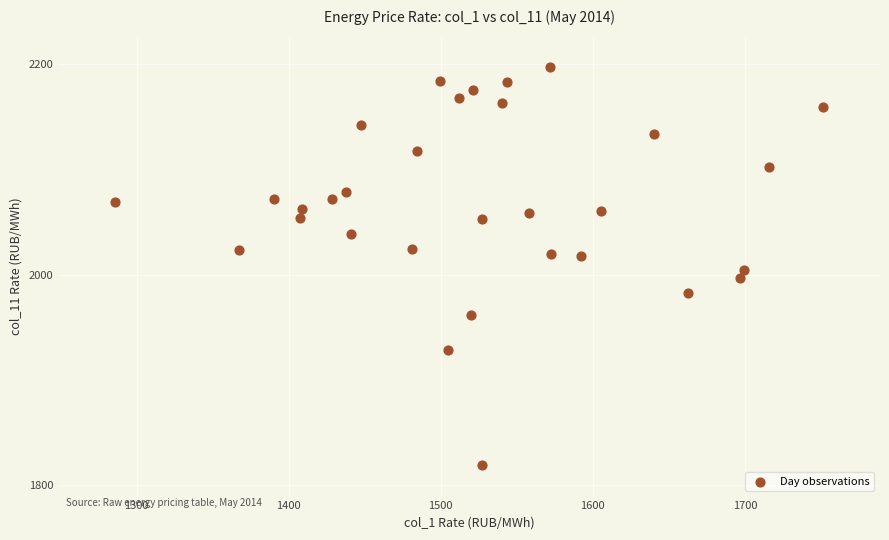

What is the range of Y values (max minus min)?

377.7